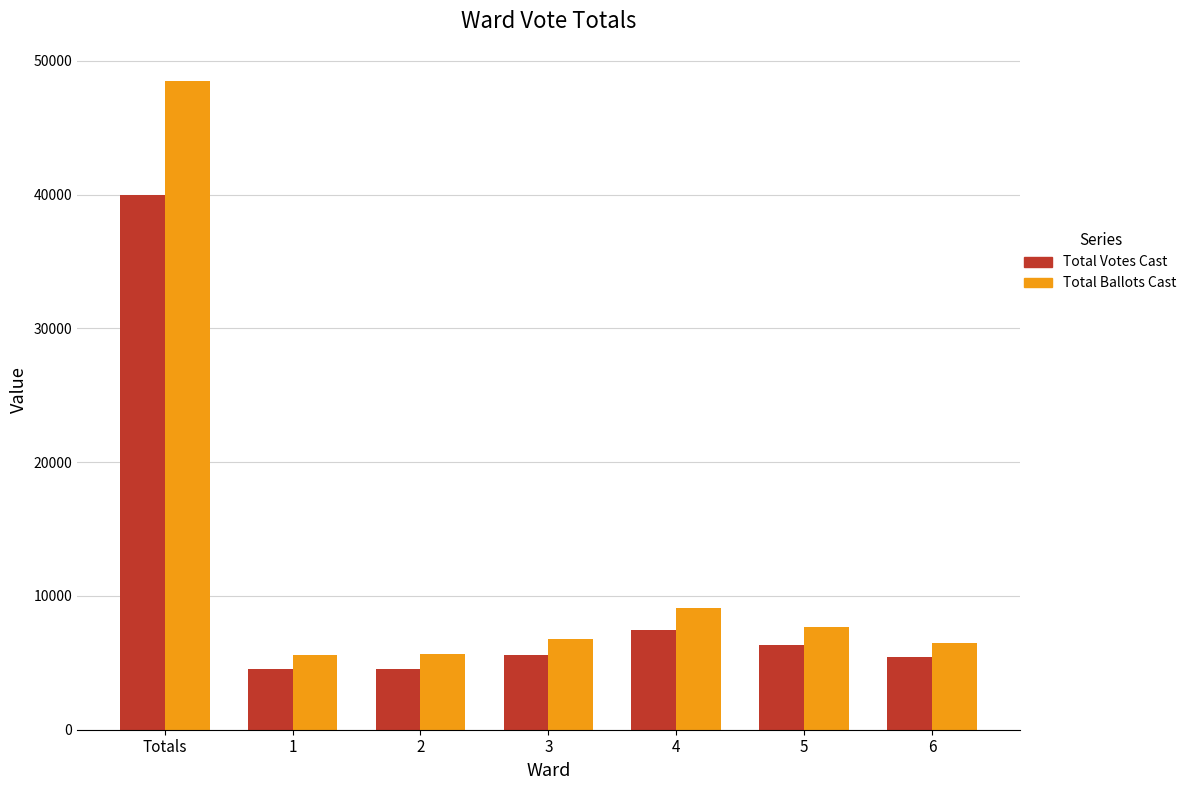

How many bars are there in total?

14